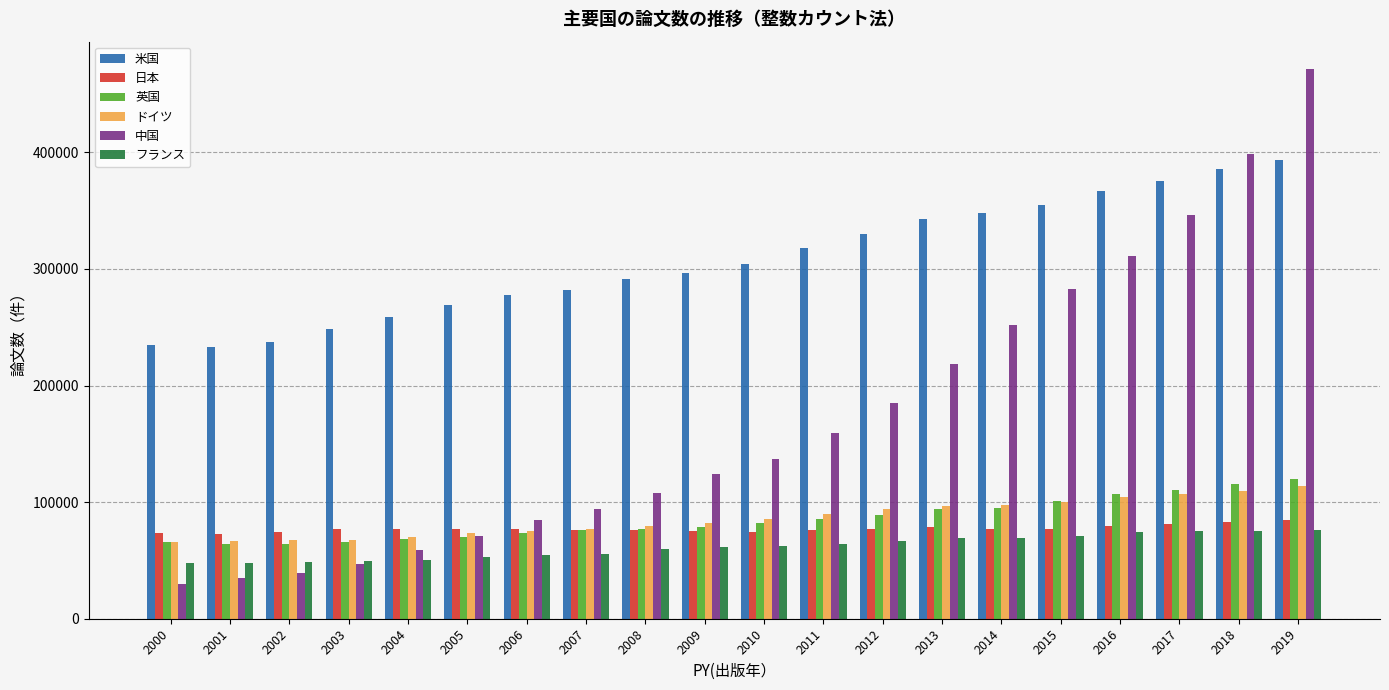

Where does the 日本 series first go above 76834?

2004